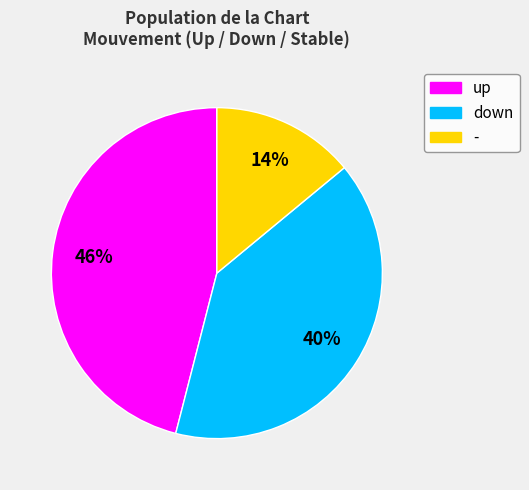

To the nearest percent, what is the difference between the largest and smallest slice percentages?

32%